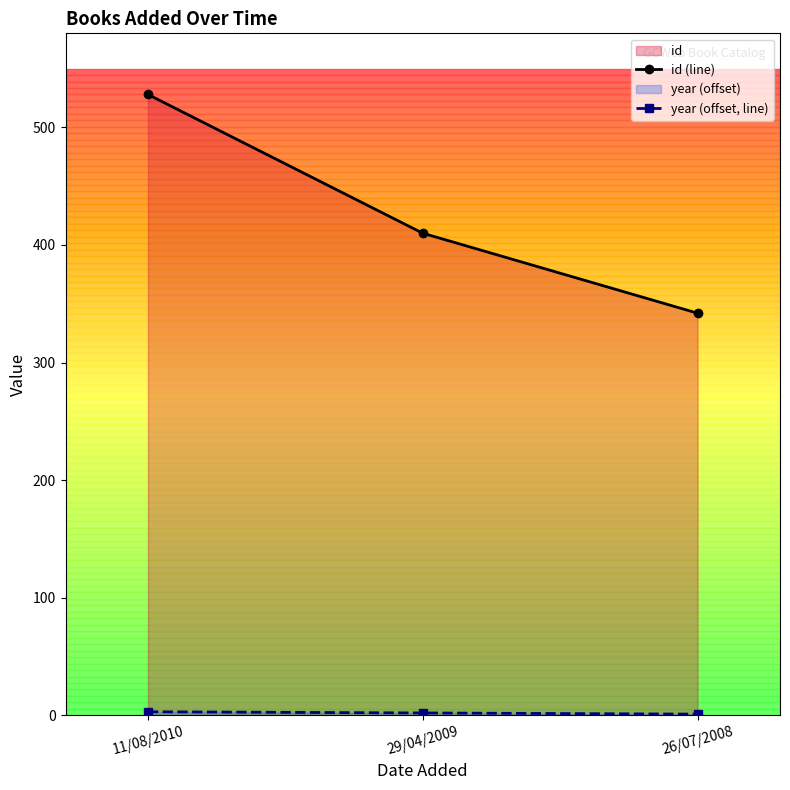

True or false: year (offset, line) has a value of 5 at 11/08/2010.

False